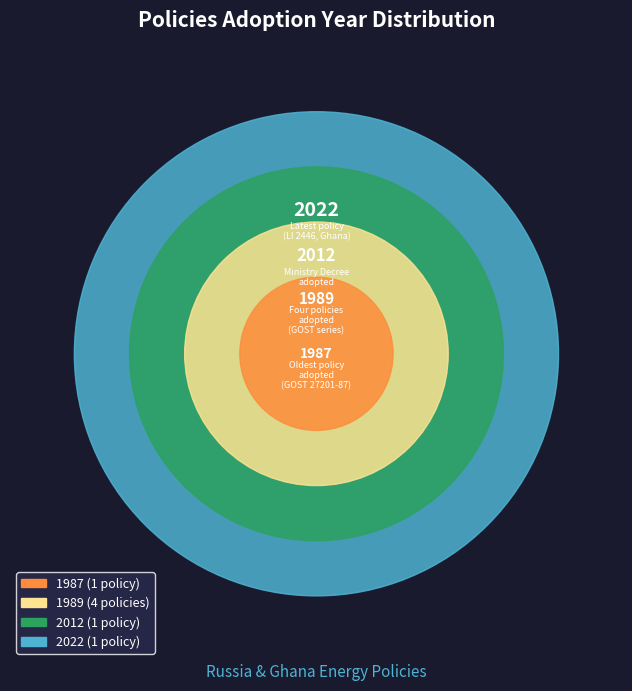

Does GOST 21776-87 account for over 50% of the chart?

No